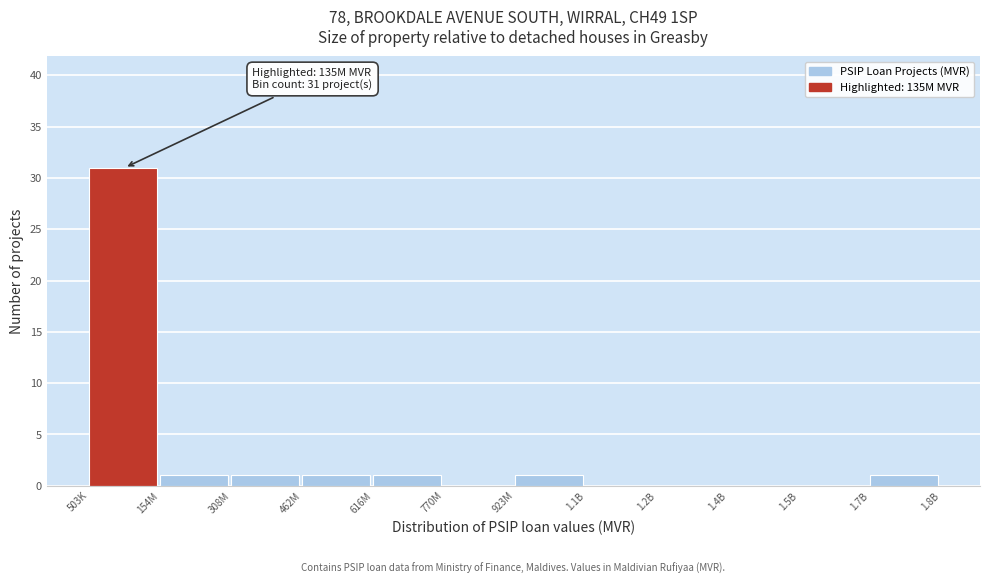

Reading left to right, extract all data points from this chart.

503K=31	154M=1	308M=1	462M=1	616M=1	770M=0	923M=1	1.1B=0	1.2B=0	1.4B=0	1.5B=0	1.7B=1